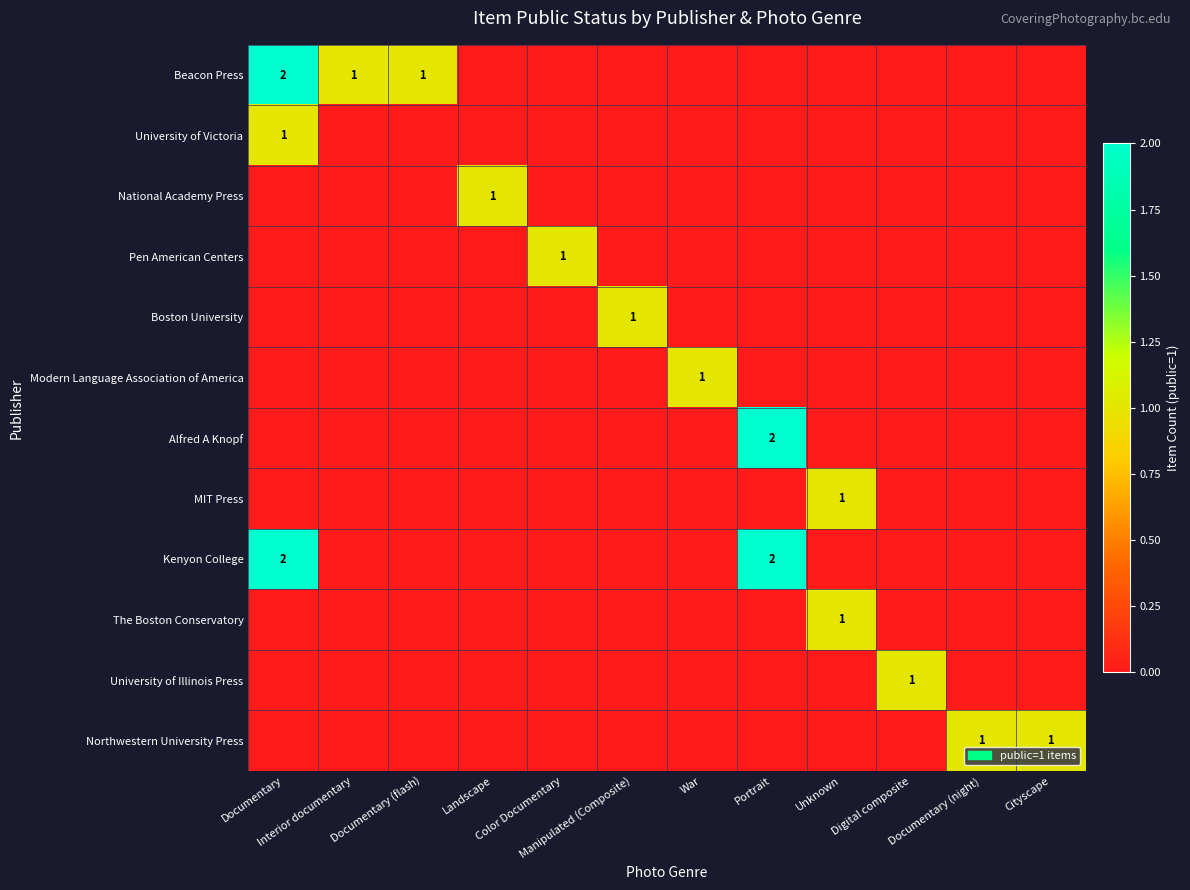

Which category has the lowest value across all series?

Landscape